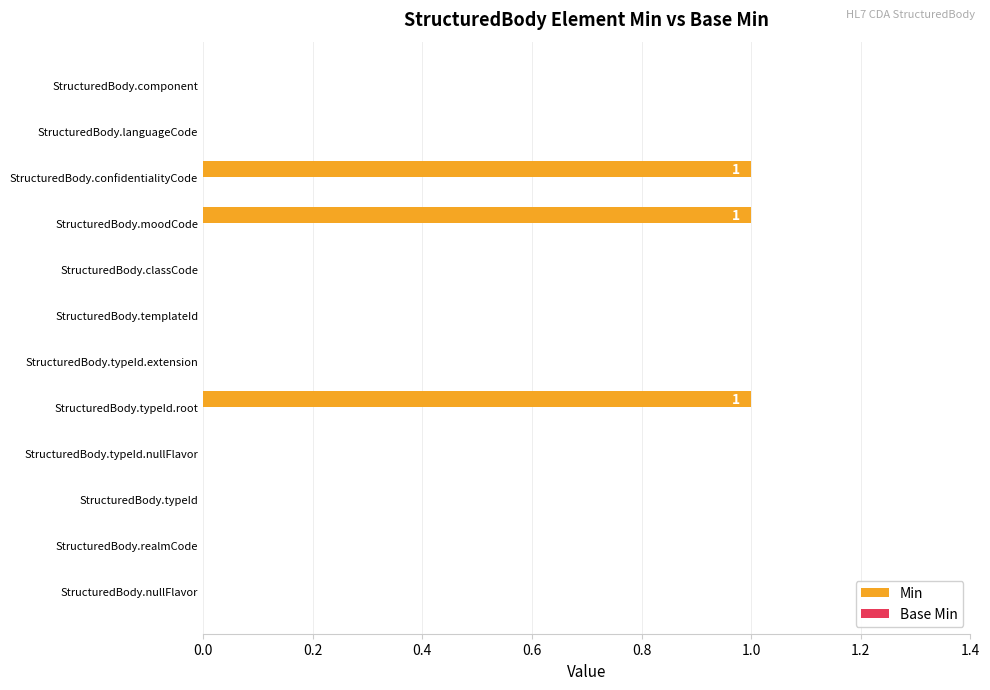

Between StructuredBody.typeId.nullFlavor and StructuredBody.confidentialityCode, which is larger?

StructuredBody.confidentialityCode